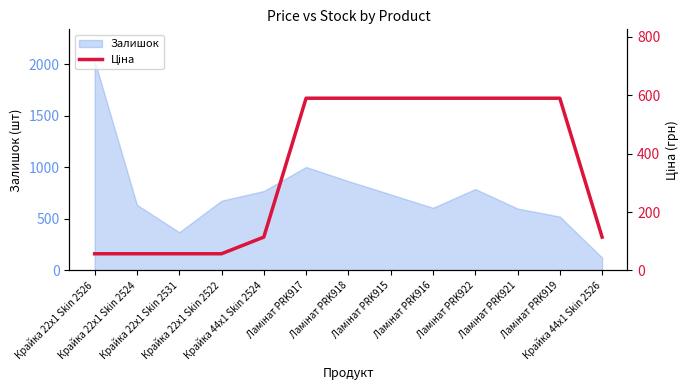

Reading left to right, list all the values displayed in this chart.

Крайка 22x1 Skin 2526=57.0	Крайка 22x1 Skin 2524=57.0	Крайка 22x1 Skin 2531=57.0	Крайка 22x1 Skin 2522=57.0	Крайка 44x1 Skin 2524=114.1	Ламінат PRK917=589.9	Ламінат PRK918=589.9	Ламінат PRK915=589.9	Ламінат PRK916=589.9	Ламінат PRK922=589.9	Ламінат PRK921=589.9	Ламінат PRK919=589.9	Крайка 44x1 Skin 2526=114.1